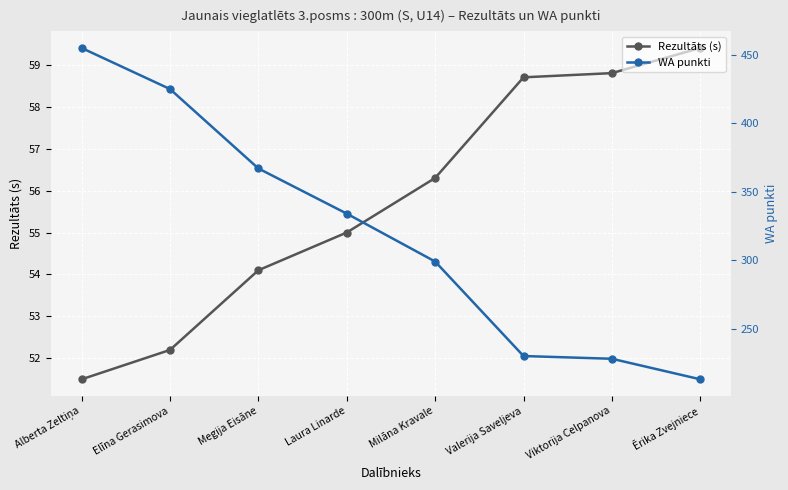

How many data points in WA punkti are less than 334?

4